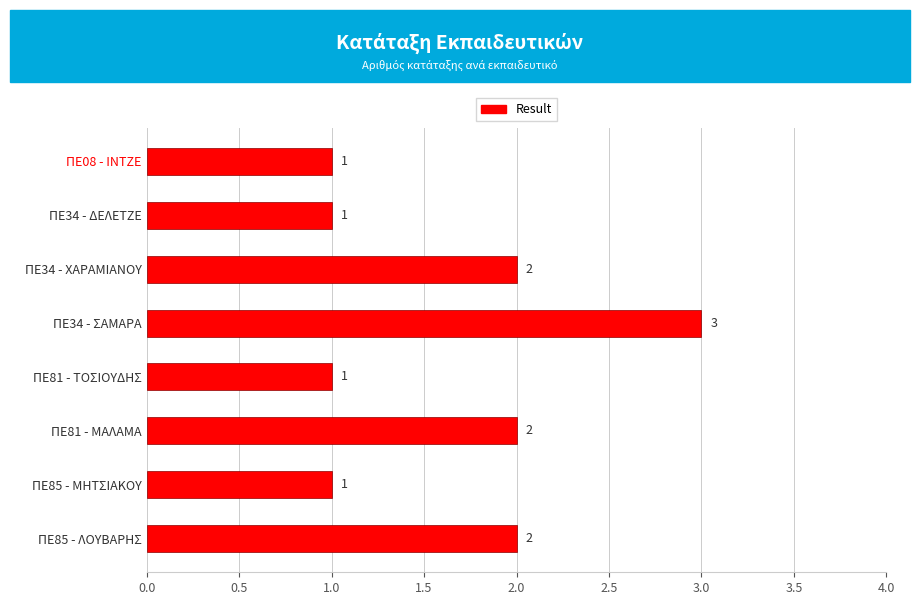

Between ΠΕ85 - ΜΗΤΣΙΑΚΟΥ and ΠΕ34 - ΧΑΡΑΜΙΑΝΟΥ, which is larger?

ΠΕ34 - ΧΑΡΑΜΙΑΝΟΥ